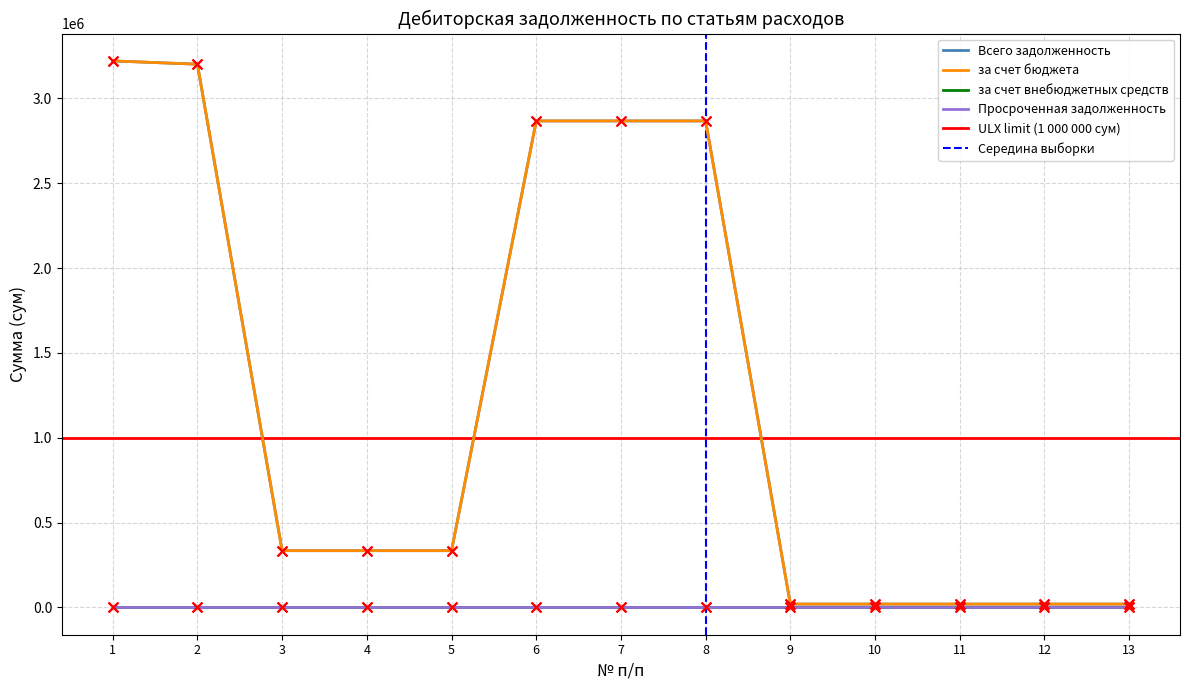

Which series contains the highest Y value?

Всего задолженность